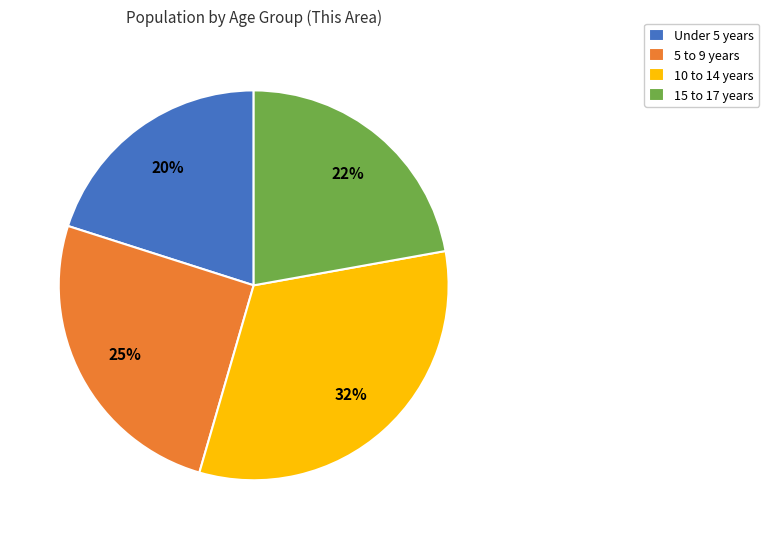

How many slices are in this pie chart?

4